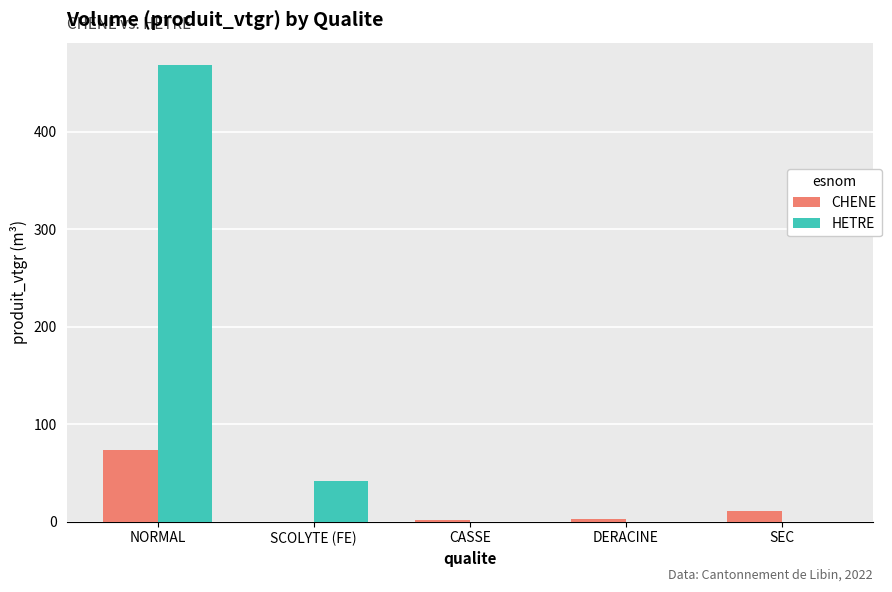

What is the maximum value for HETRE?

467.9